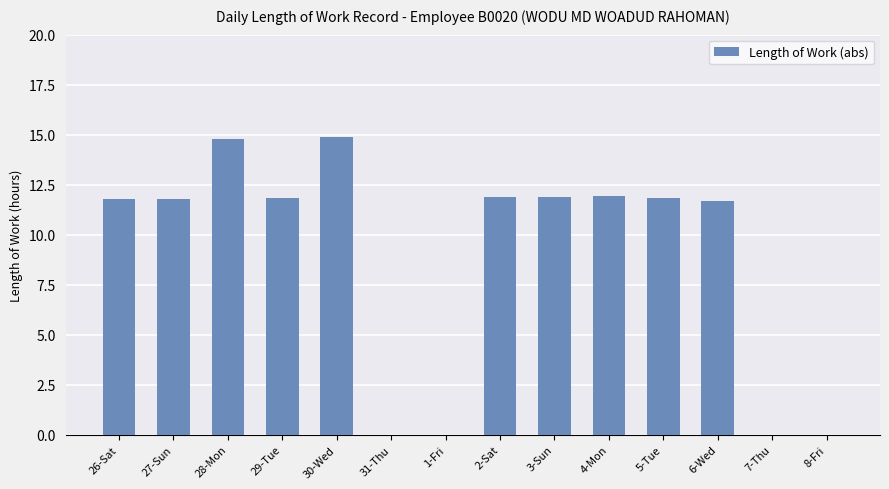

The value at 6-Wed is 11.7. True or false?

True